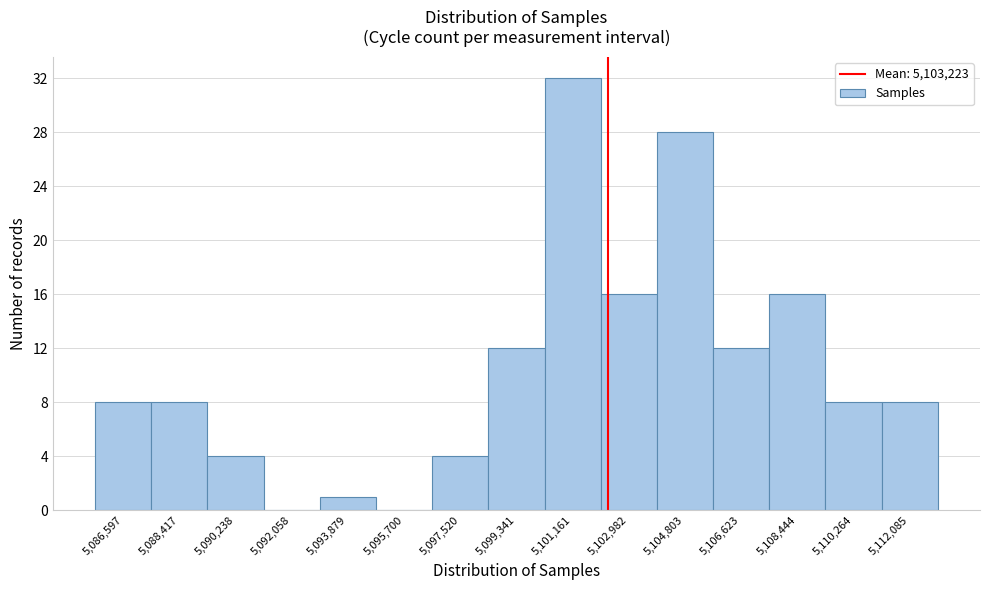

Reading left to right, what are all the values shown in this chart?

5,086,597=8	5,088,417=8	5,090,238=4	5,092,058=0	5,093,879=1	5,095,700=0	5,097,520=4	5,099,341=12	5,101,161=32	5,102,982=16	5,104,803=28	5,106,623=12	5,108,444=16	5,110,264=8	5,112,085=8